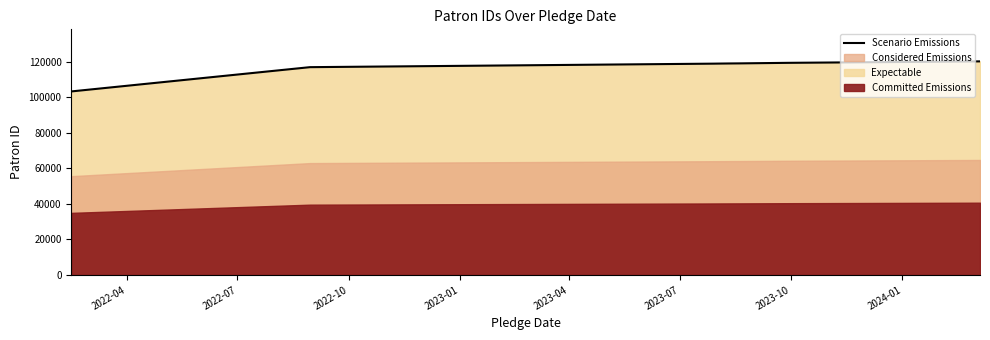

Read the value at 2023-10.

119253.3